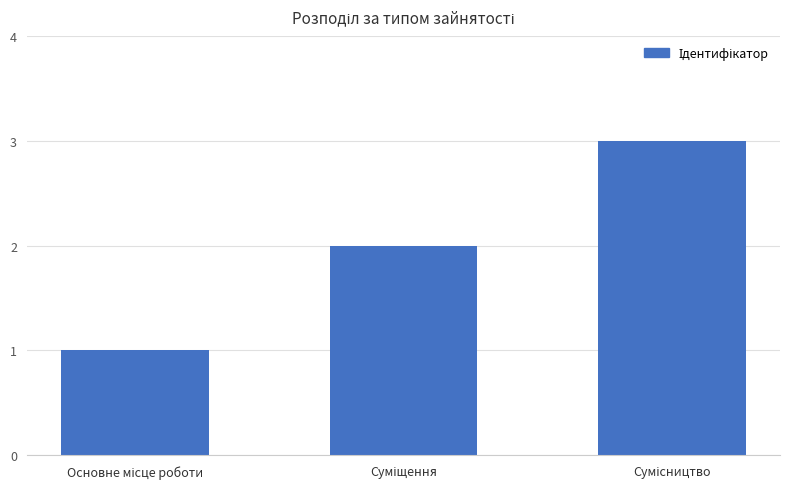

What is the sum of all values?

6